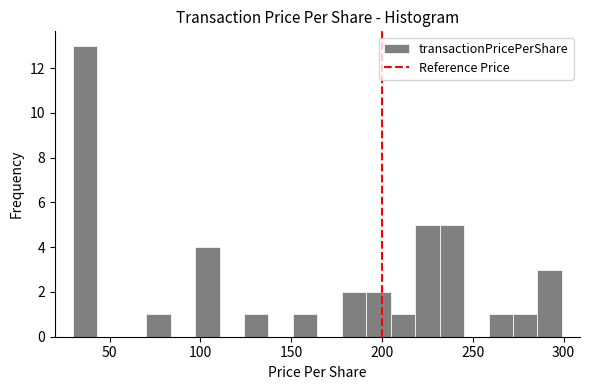

Read against the x-axis, roughly where is the centre of the tallest bar?

35